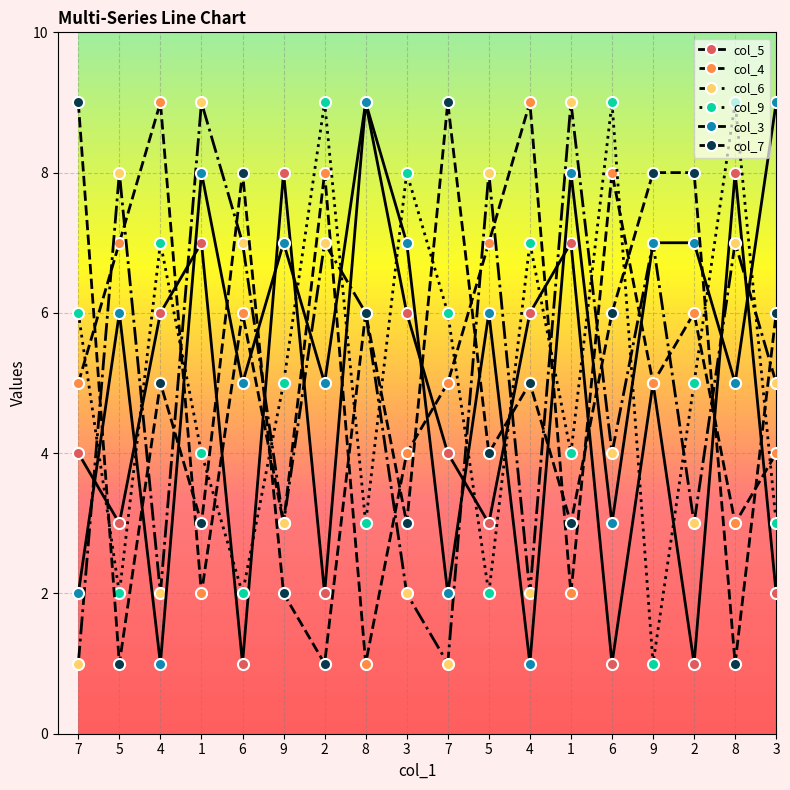

How many series are shown in this chart?

6